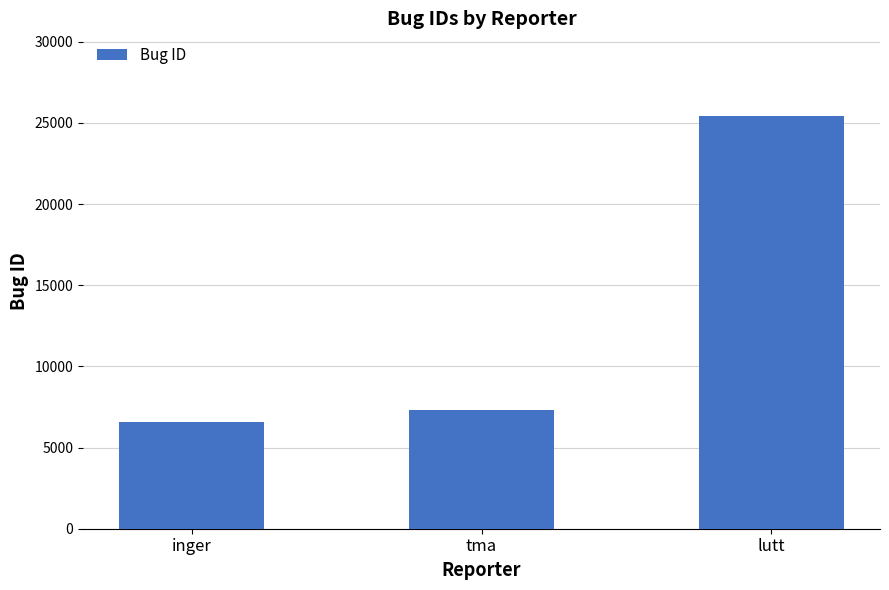

List the labels in order of value, largest first.

lutt, tma, inger